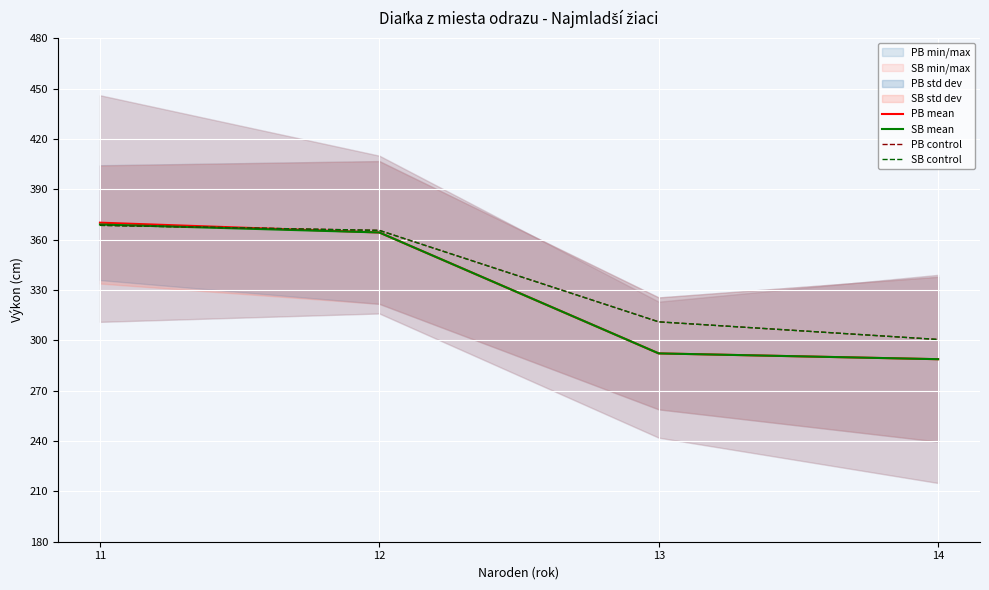

True or false: SB control and PB control cross at least once.

False